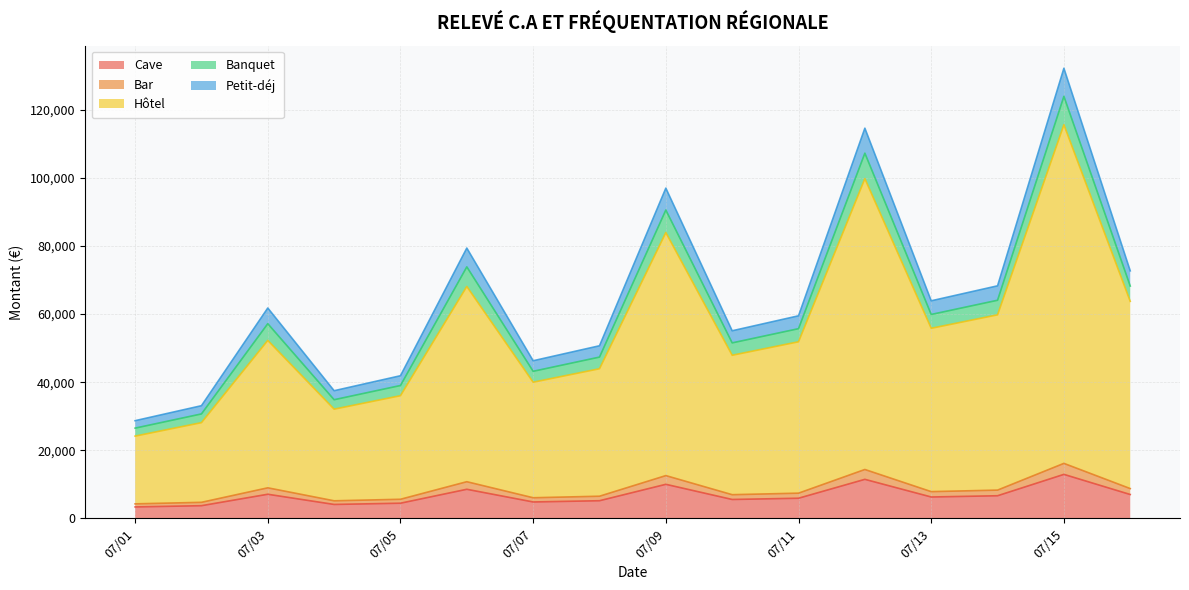

What is the minimum value for Cave?

3360.0